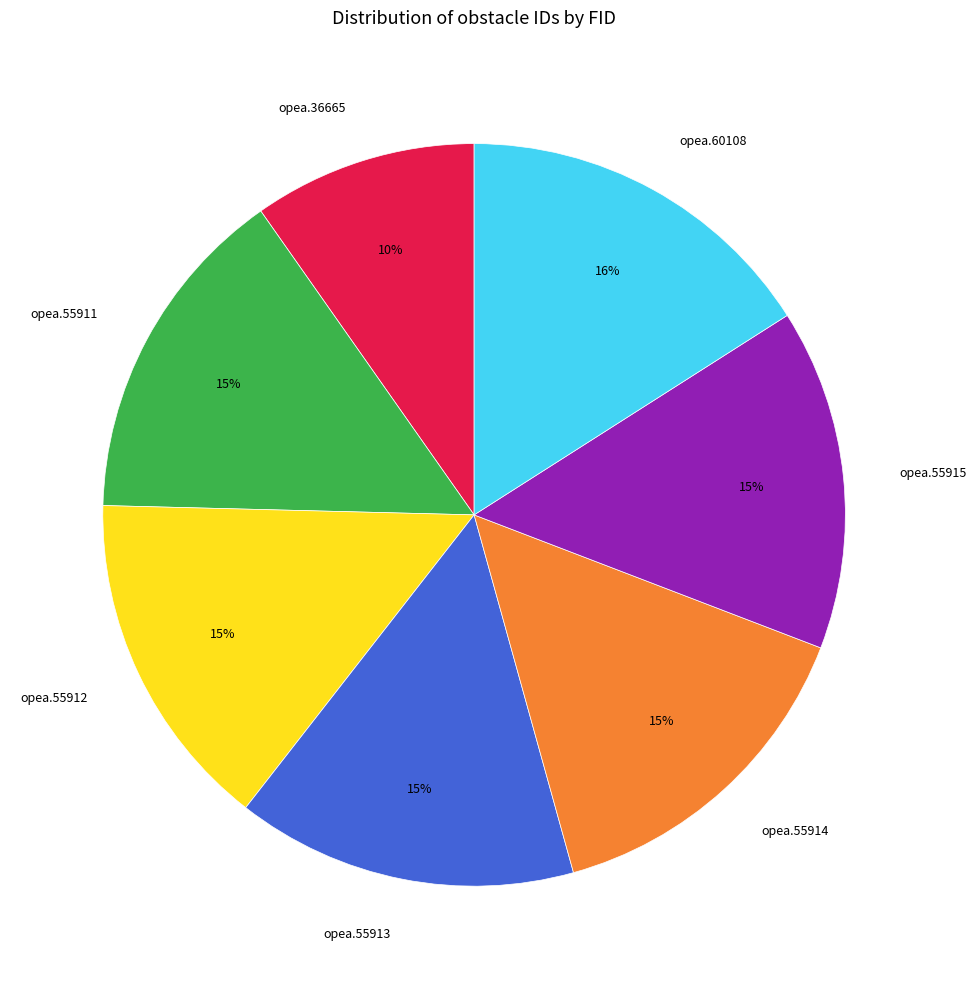

Does any single category account for the majority?

No